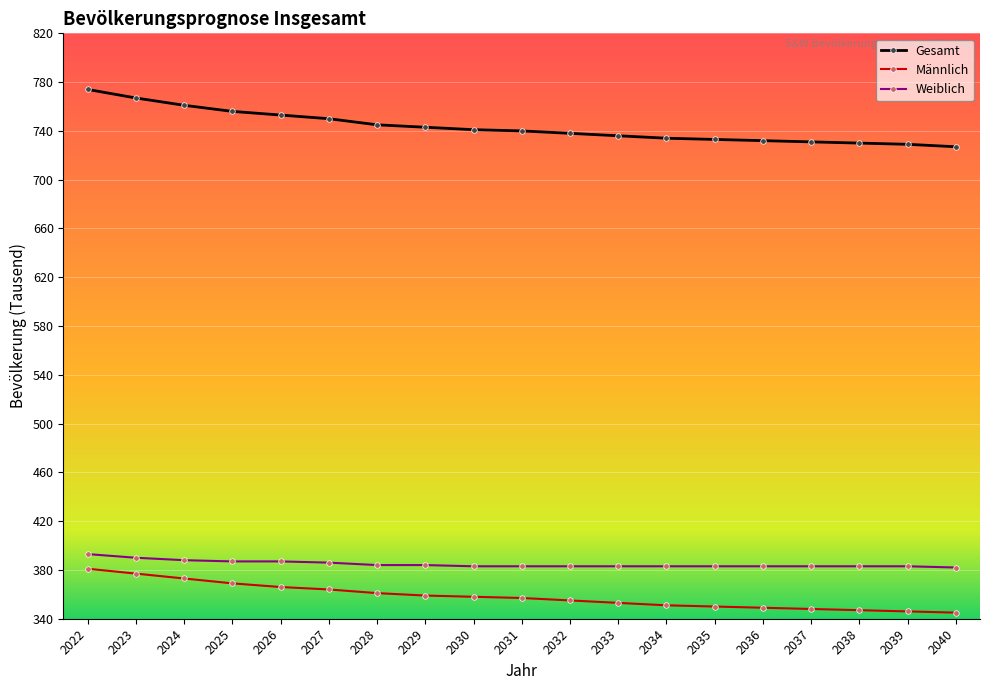

Which series has the largest range (max minus min)?

Gesamt